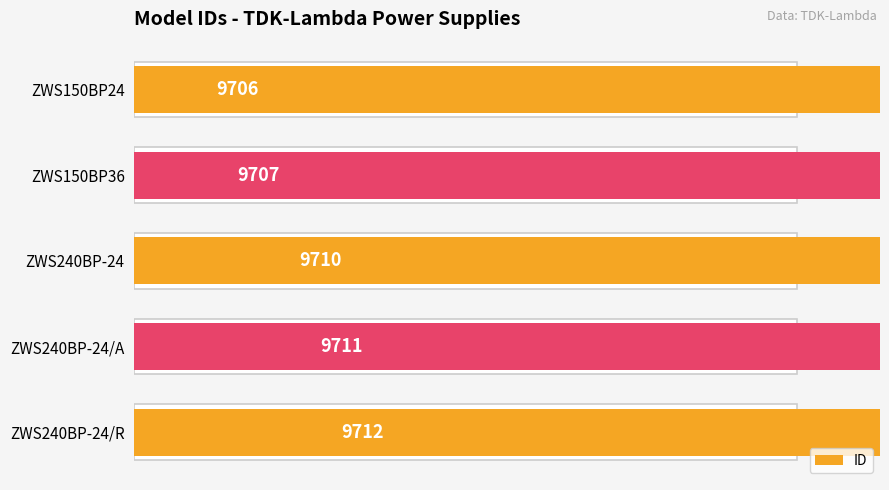

What is the difference between the maximum and second lowest values?

5